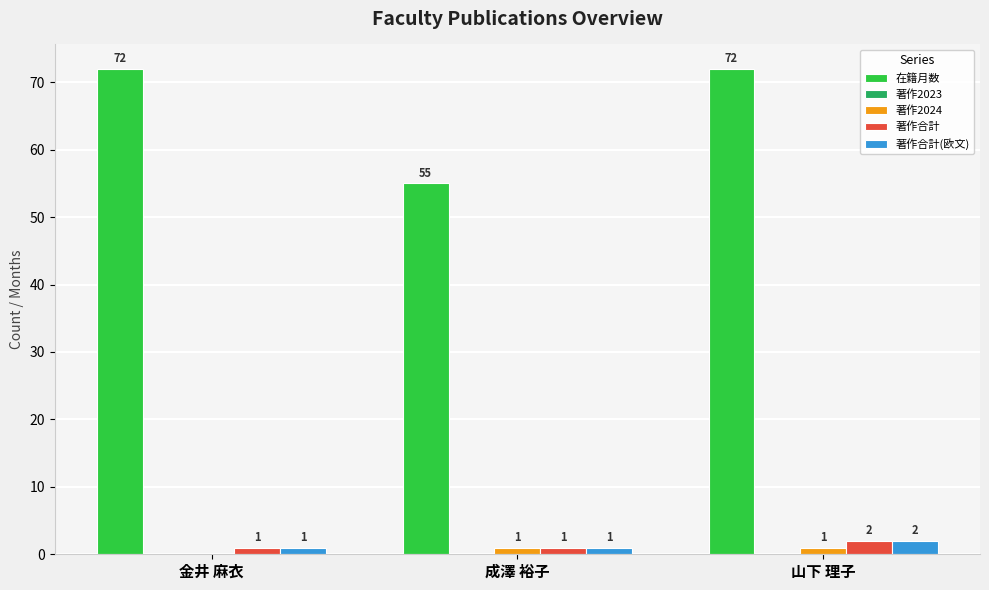

What is the average value of the 在籍月数 series?

66